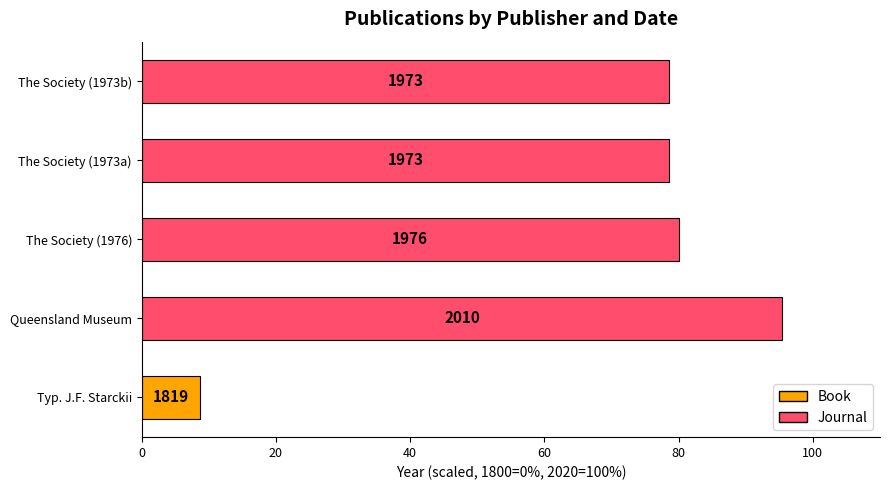

Are the bars horizontal?

Yes